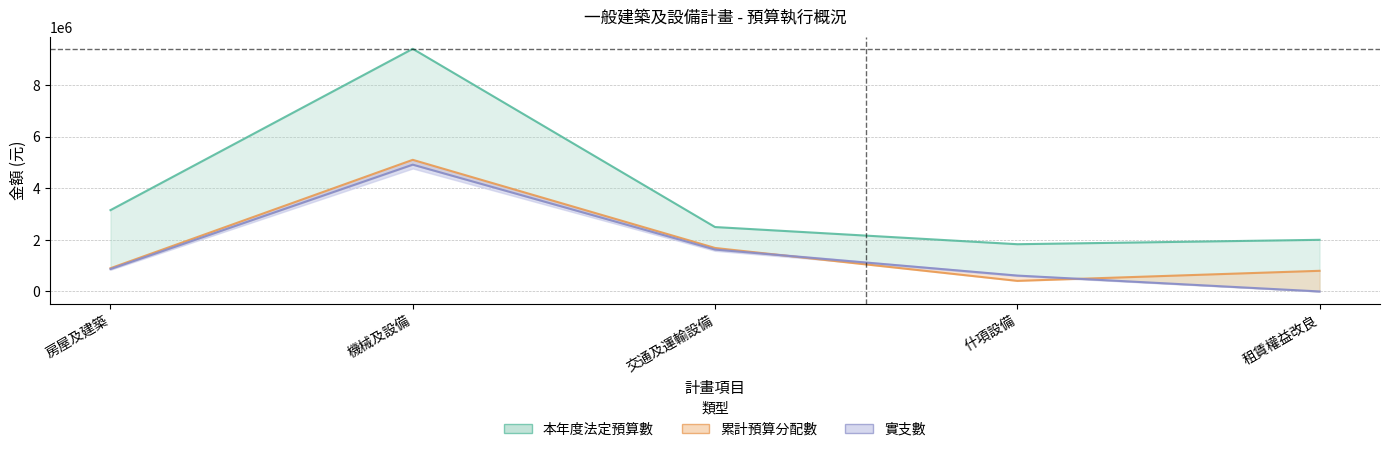

At which category does the chart reach its minimum across all series?

租賃權益改良